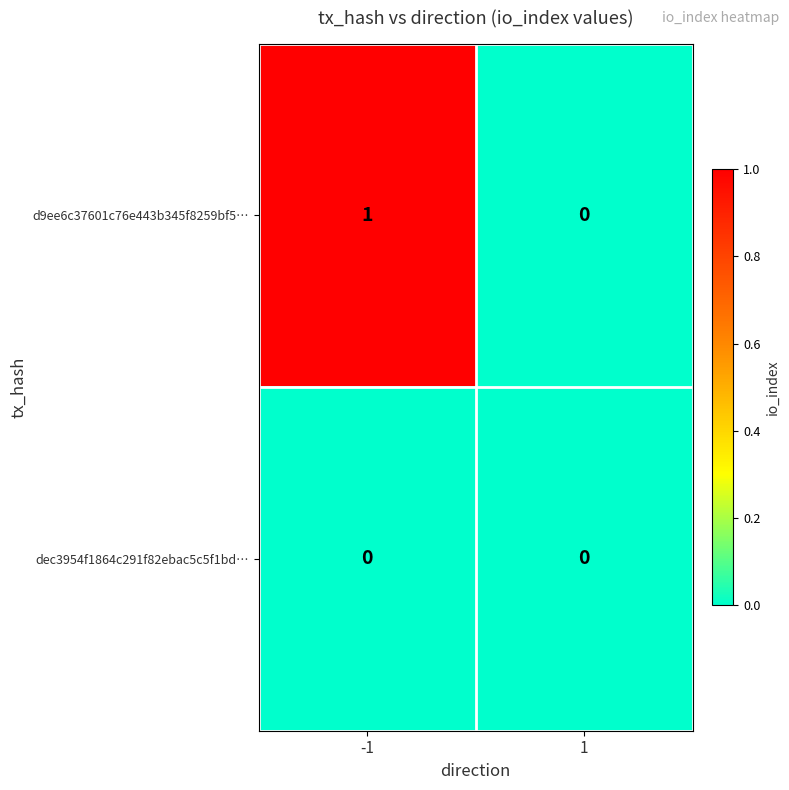

What is the total value across all series at -1?

1